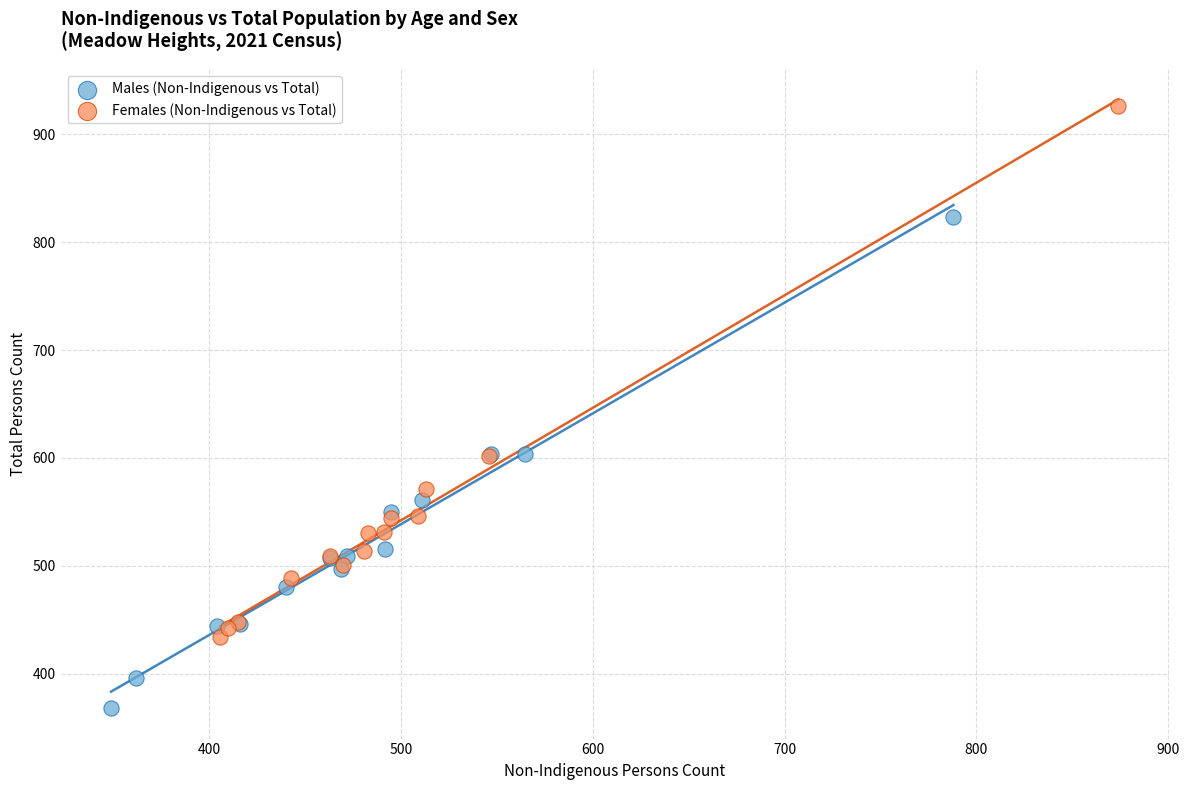

Which series has the widest spread of Y values?

Females (Non-Indigenous vs Total)